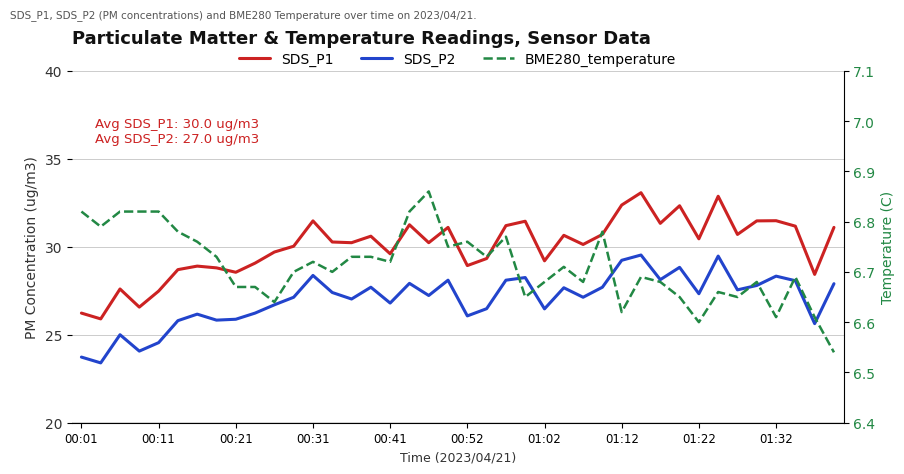

True or false: SDS_P1 has more than 1 points higher than both neighbors.

True